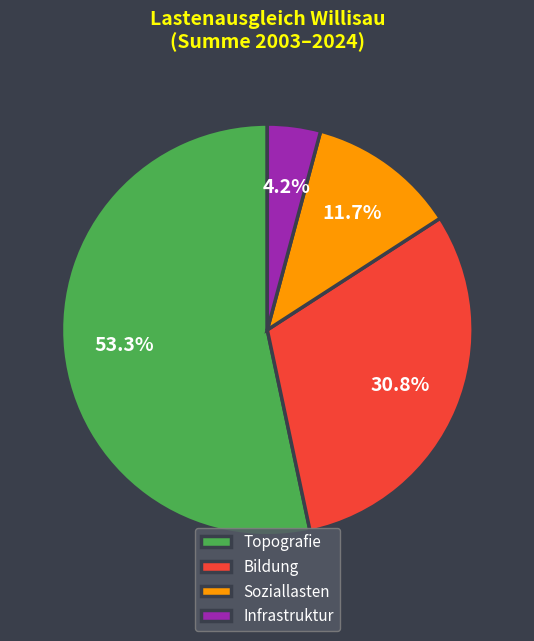

What is the ratio of the value at Soziallasten to the value at Bildung?

0.4